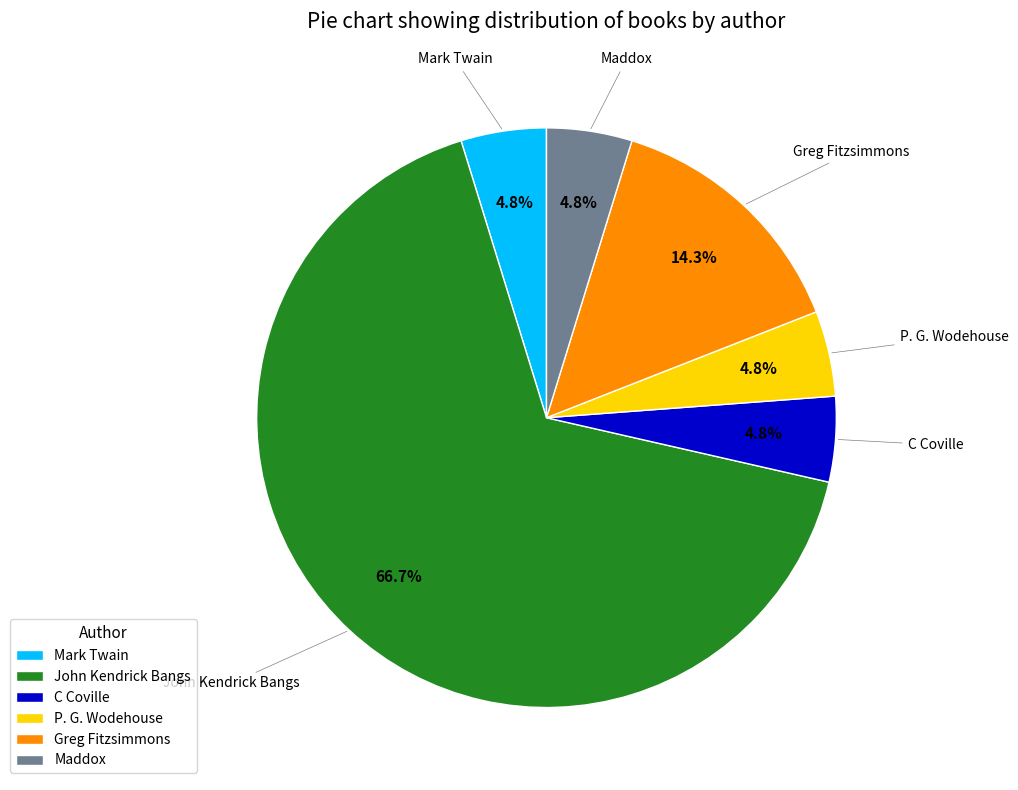

Which has a higher value, Maddox or Greg Fitzsimmons?

Greg Fitzsimmons